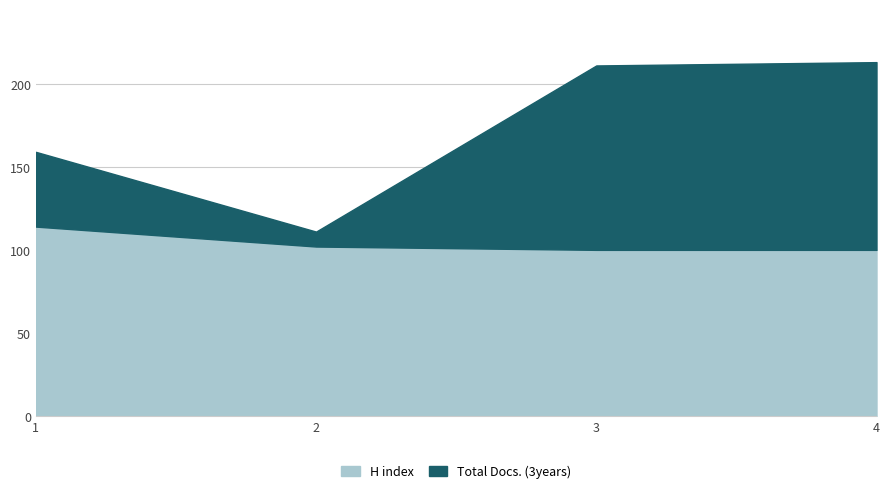

What is the difference between the second highest and minimum values in the Total Docs. (3years) series?

102